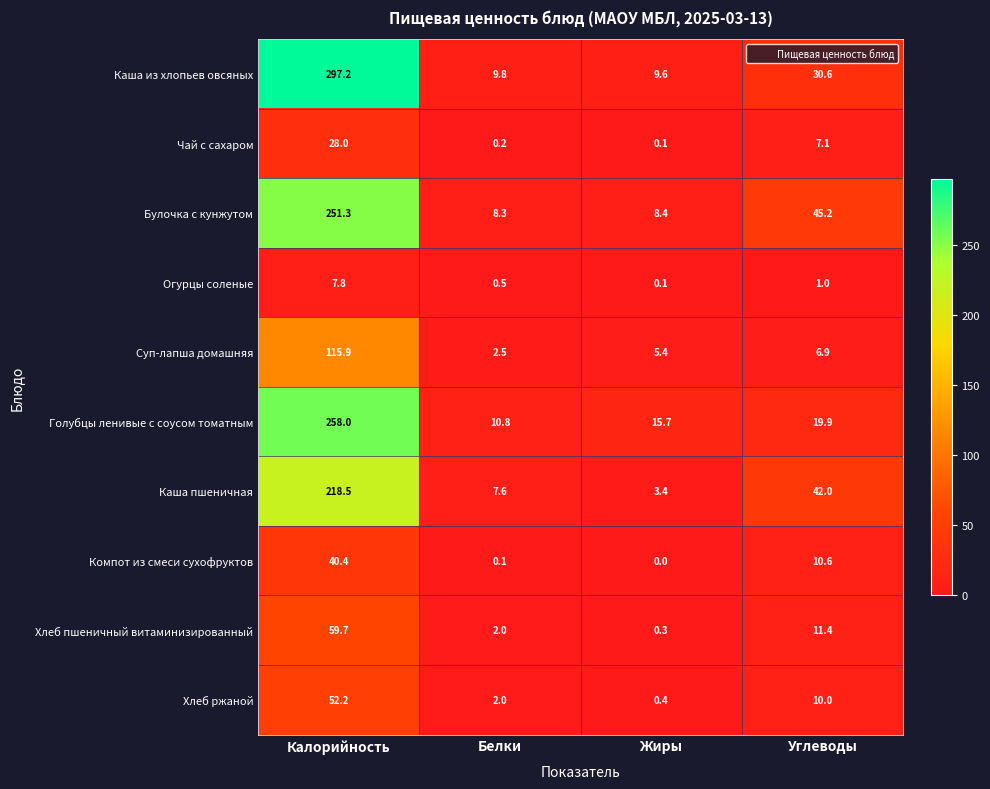

What is the sum of all Булочка с кунжутом values?

313.2